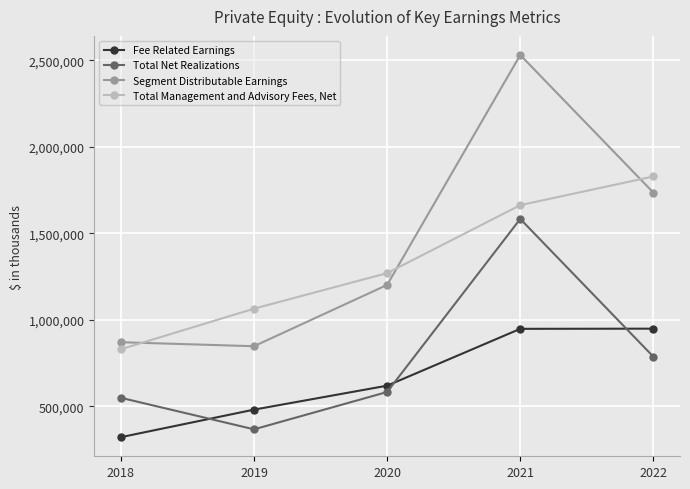

In Segment Distributable Earnings, how many points are lower than both neighbors (excluding endpoints)?

1